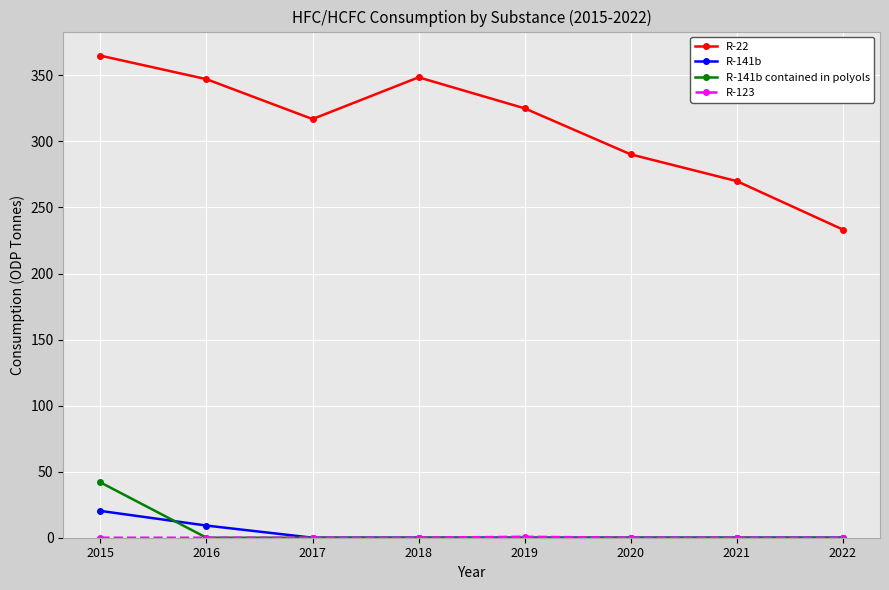

At which category does the chart reach its peak across all series?

2015